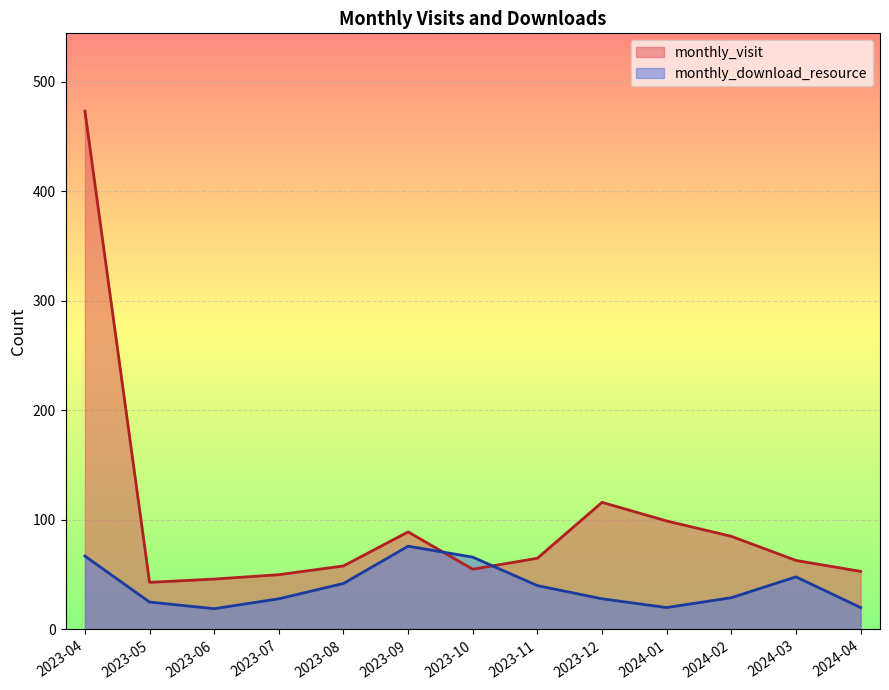

How many interior local valleys does the monthly_visit series have?

2